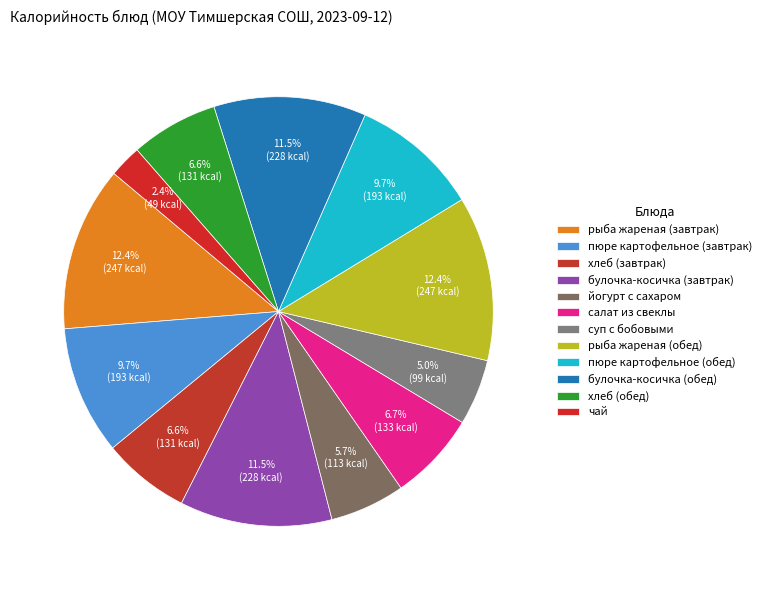

What percentage is the рыба жареная (обед) slice, to the nearest percent?

12%